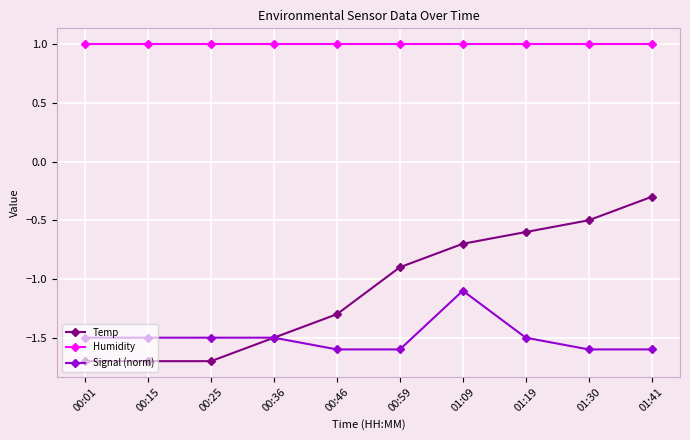

At how many categories does at least one series exceed -1?

10